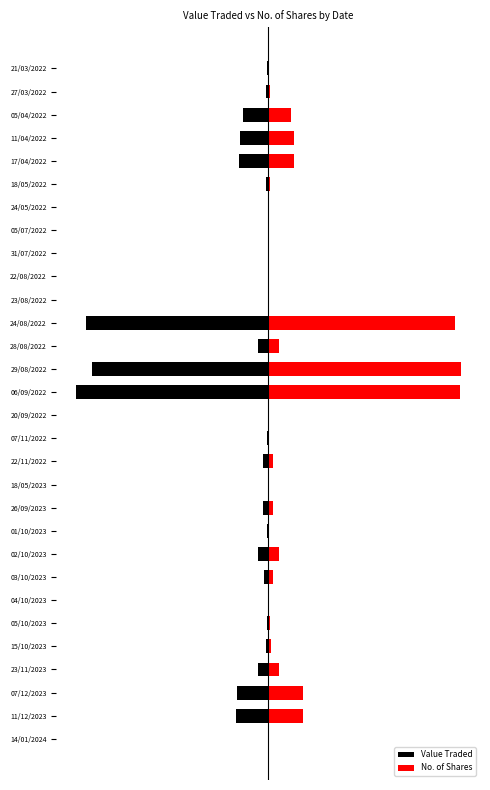

What are all the series names shown in the legend?

Value Traded, No. of Shares